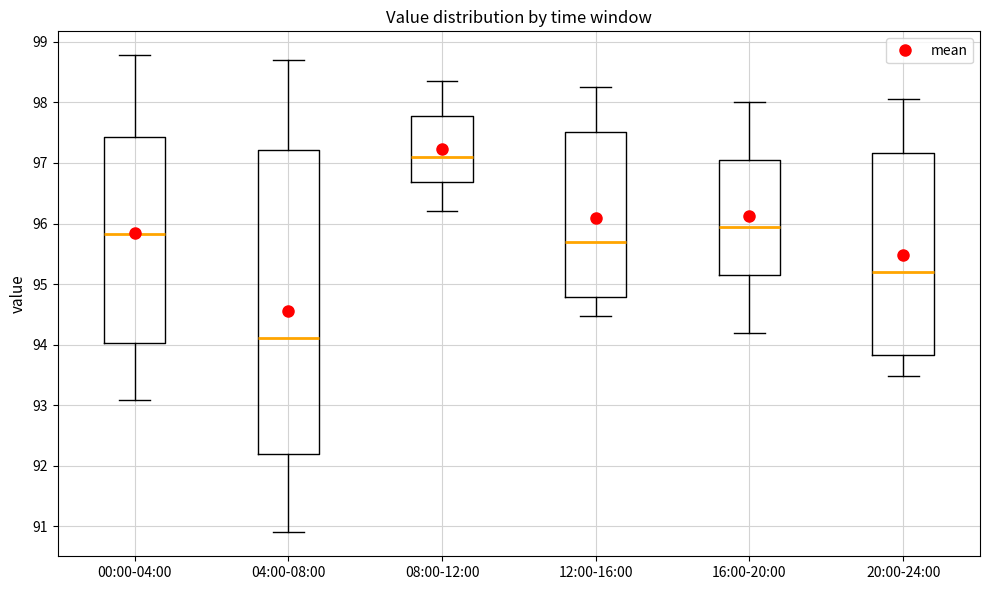

Which box has the lowest median line?

04:00-08:00